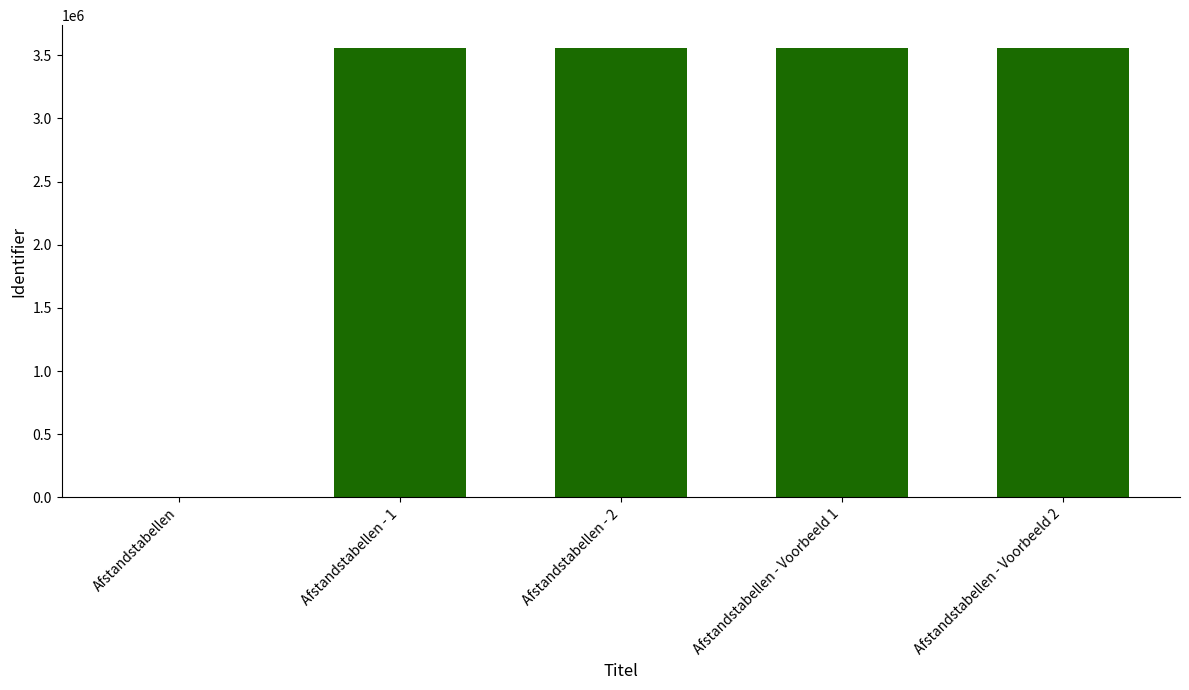

What is the maximum value shown in the chart?

3559431